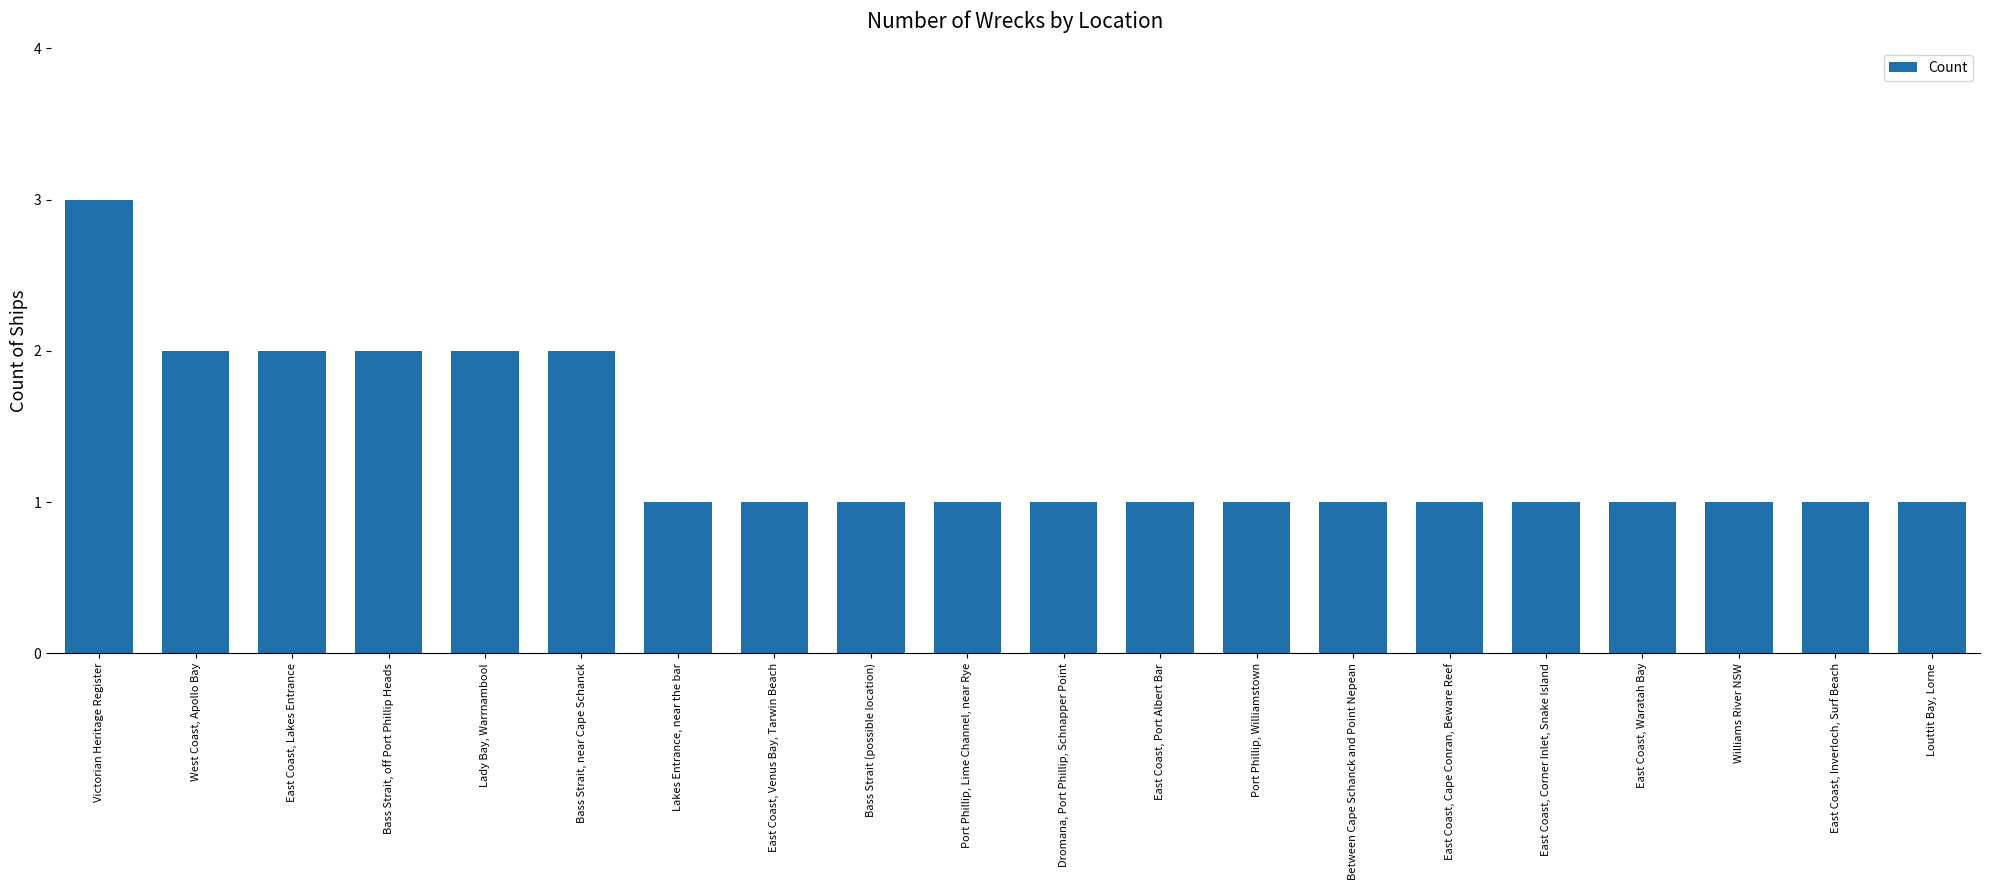

True or false: the data shows 1 at East Coast, Port Albert Bar.

True